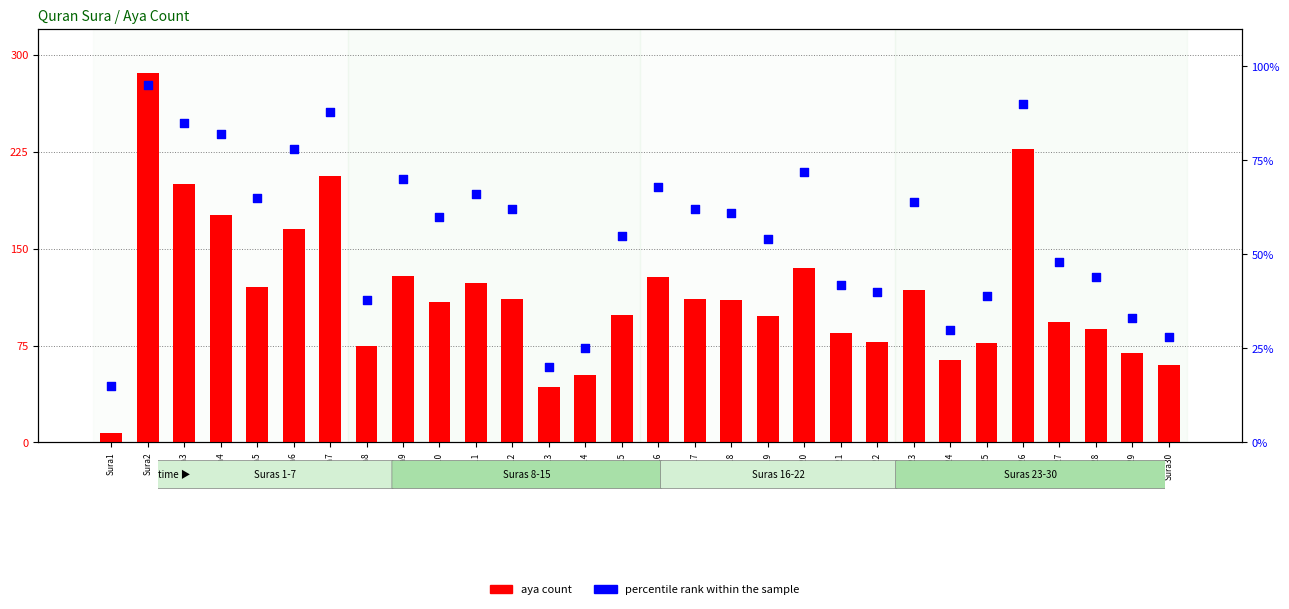

Which series has the largest Y range (max minus min)?

aya count